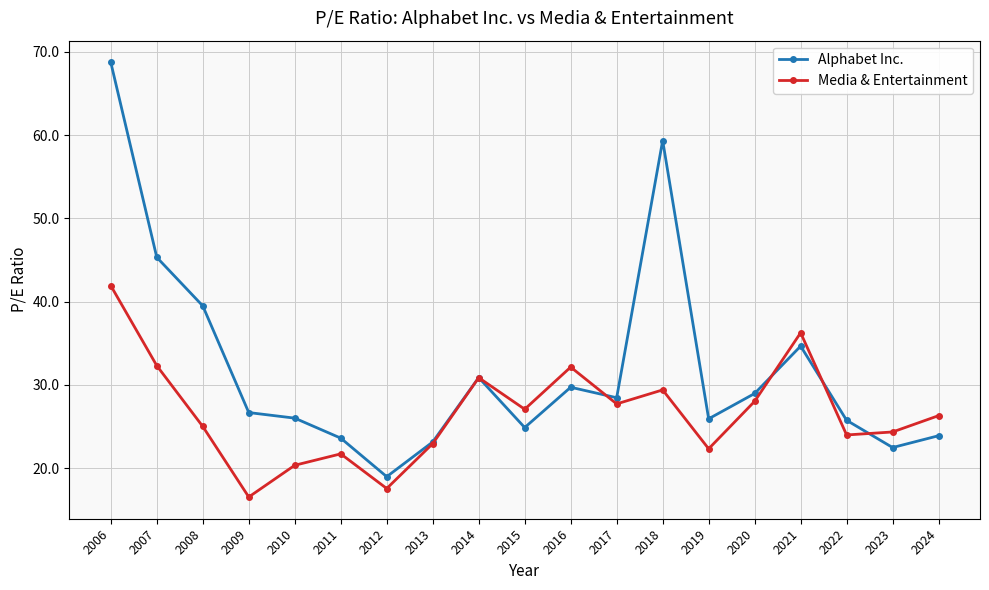

Read the Media & Entertainment value at 2023.

24.3